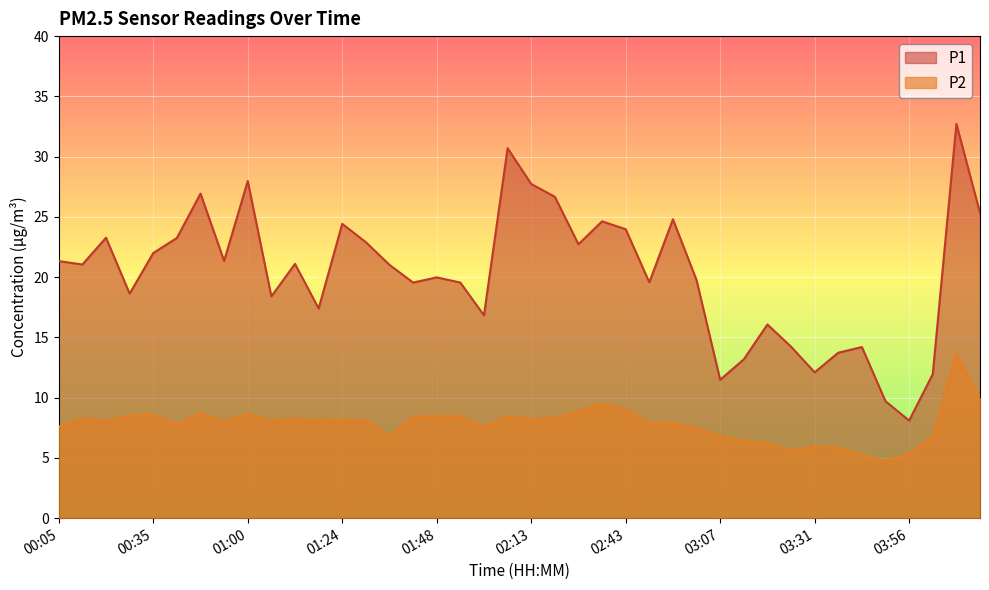

Is the value of P1 at 01:48 greater than the value of P2 at 01:48?

Yes